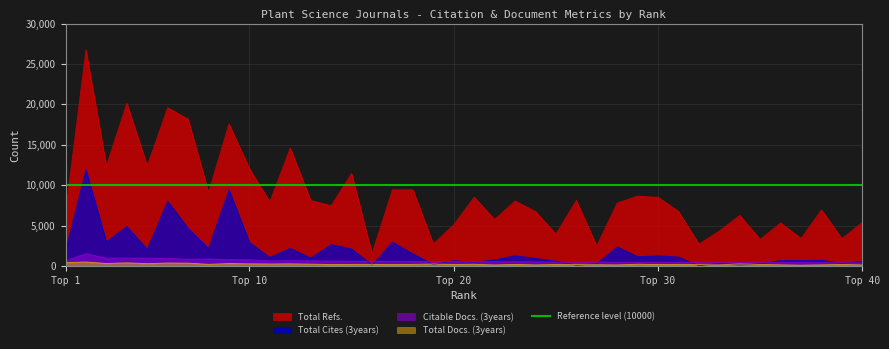

What value does the Total Docs. (3years) series have at 28, to the nearest 5?

130